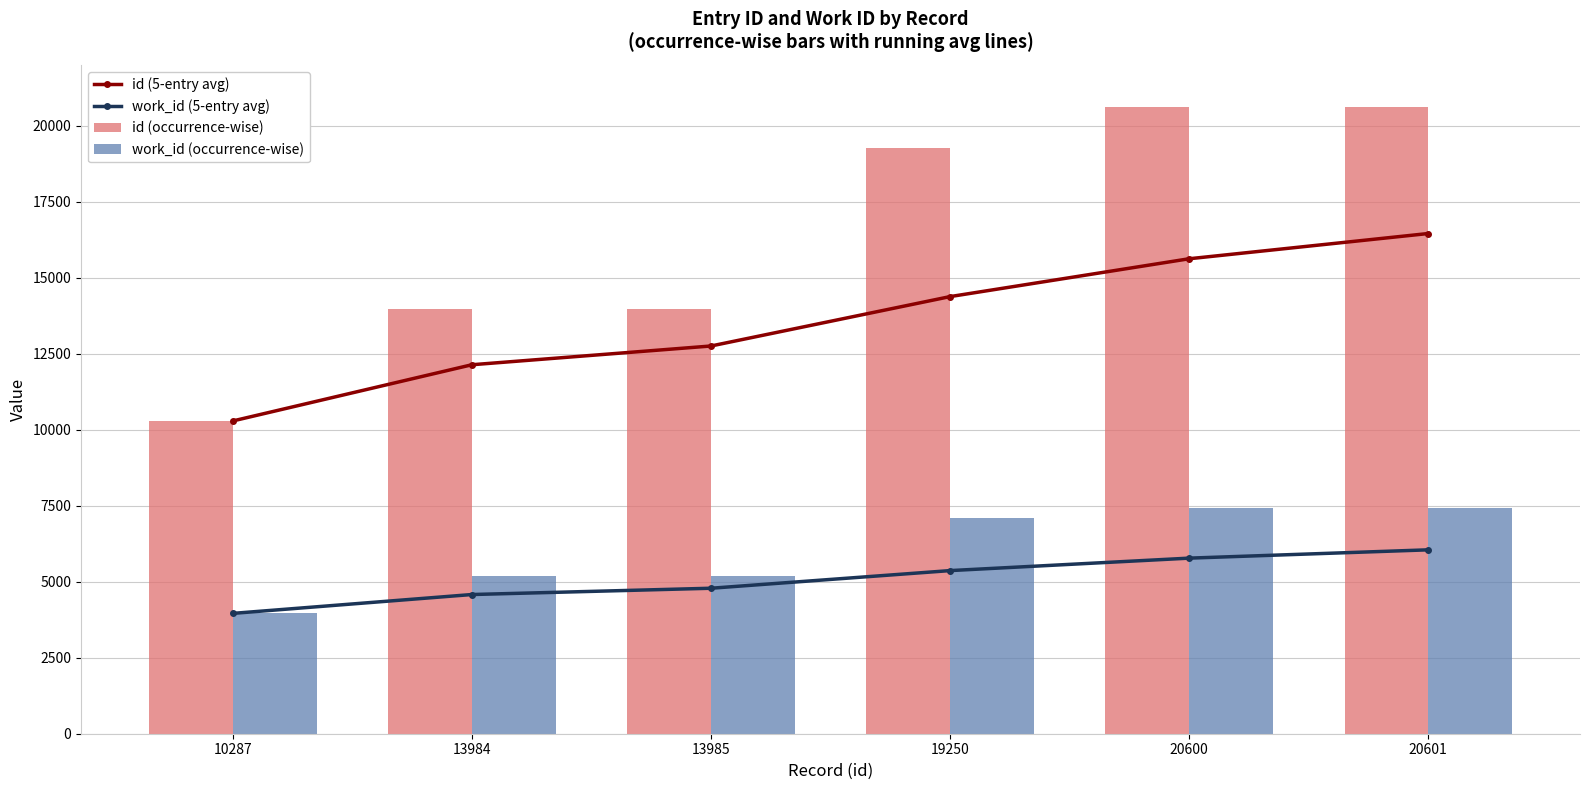

What is the sum of all id (5-entry avg) values?

81623.4